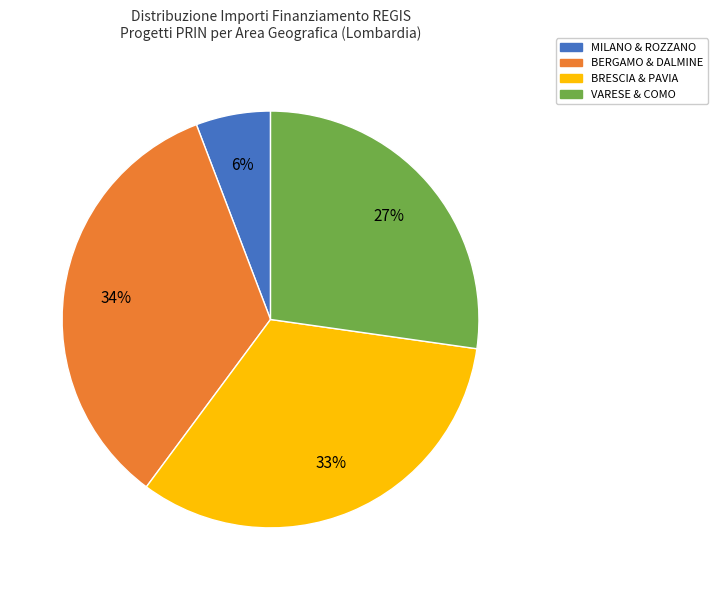

Rank the categories by value from lowest to highest.

MILANO & ROZZANO, VARESE & COMO, BRESCIA & PAVIA, BERGAMO & DALMINE